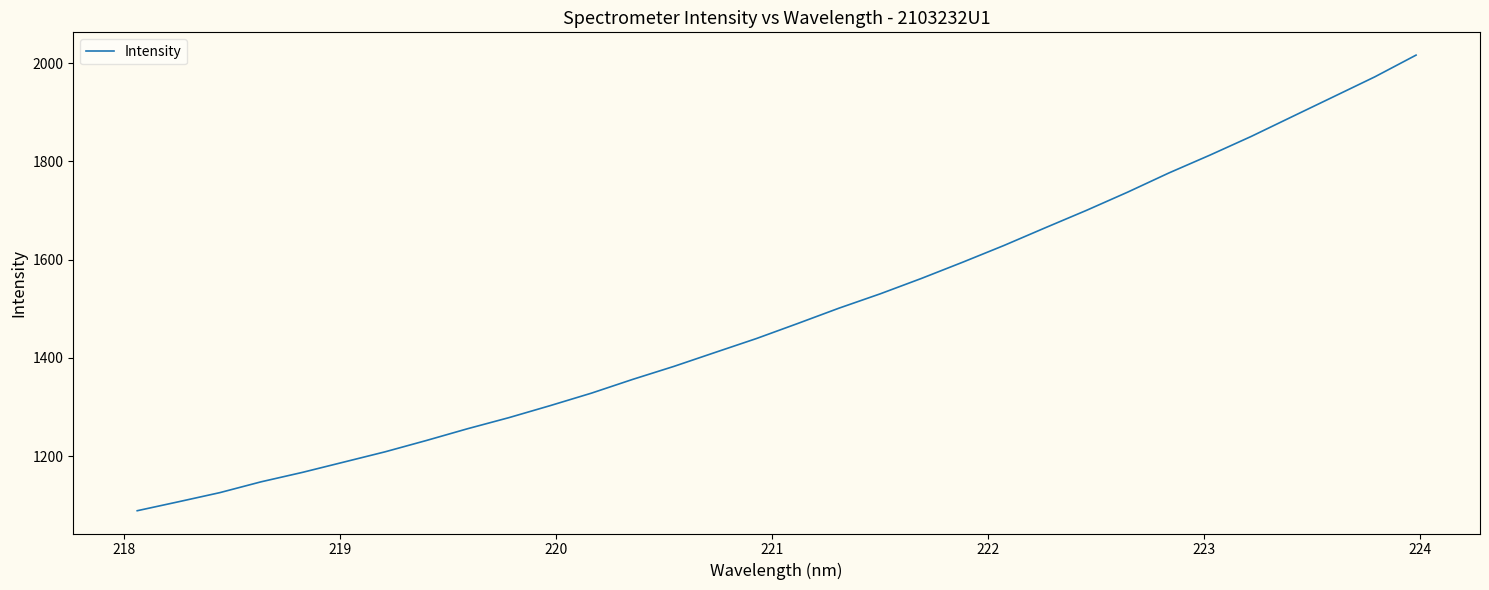

What is the minimum value shown in the chart?

1089.1